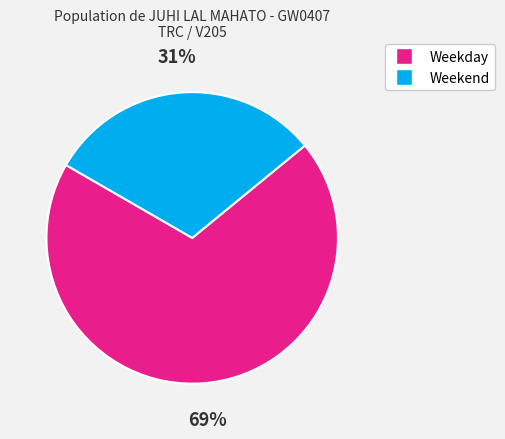

To the nearest percent, what is the average slice percentage?

50%